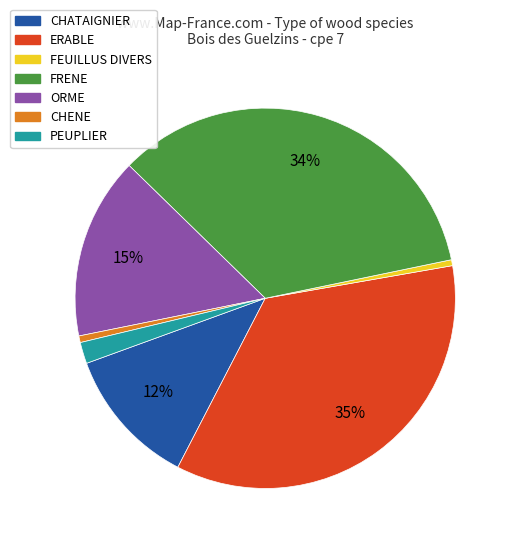

Is there any slice that represents more than half of the pie?

No